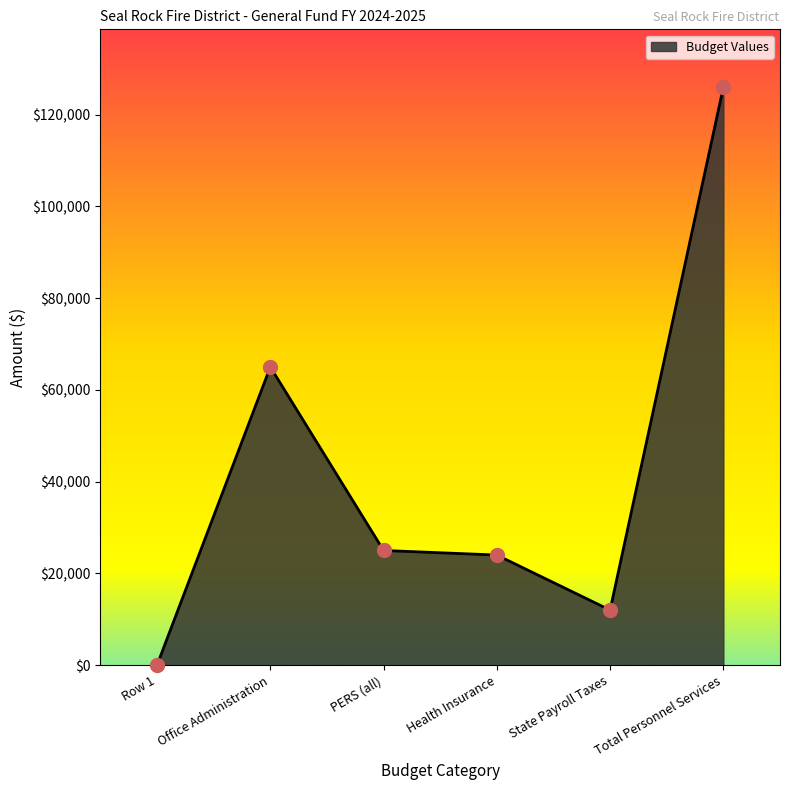

What is the ratio of the value at Health Insurance to the value at Office Administration?

0.4